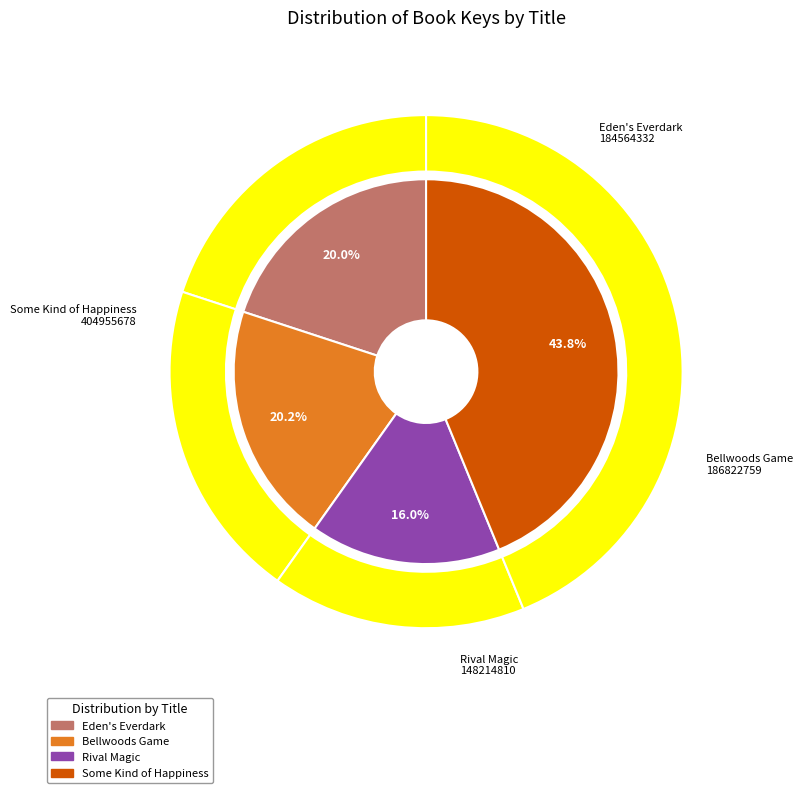

To the nearest percent, what is the difference between the largest and smallest slice percentages?

28%